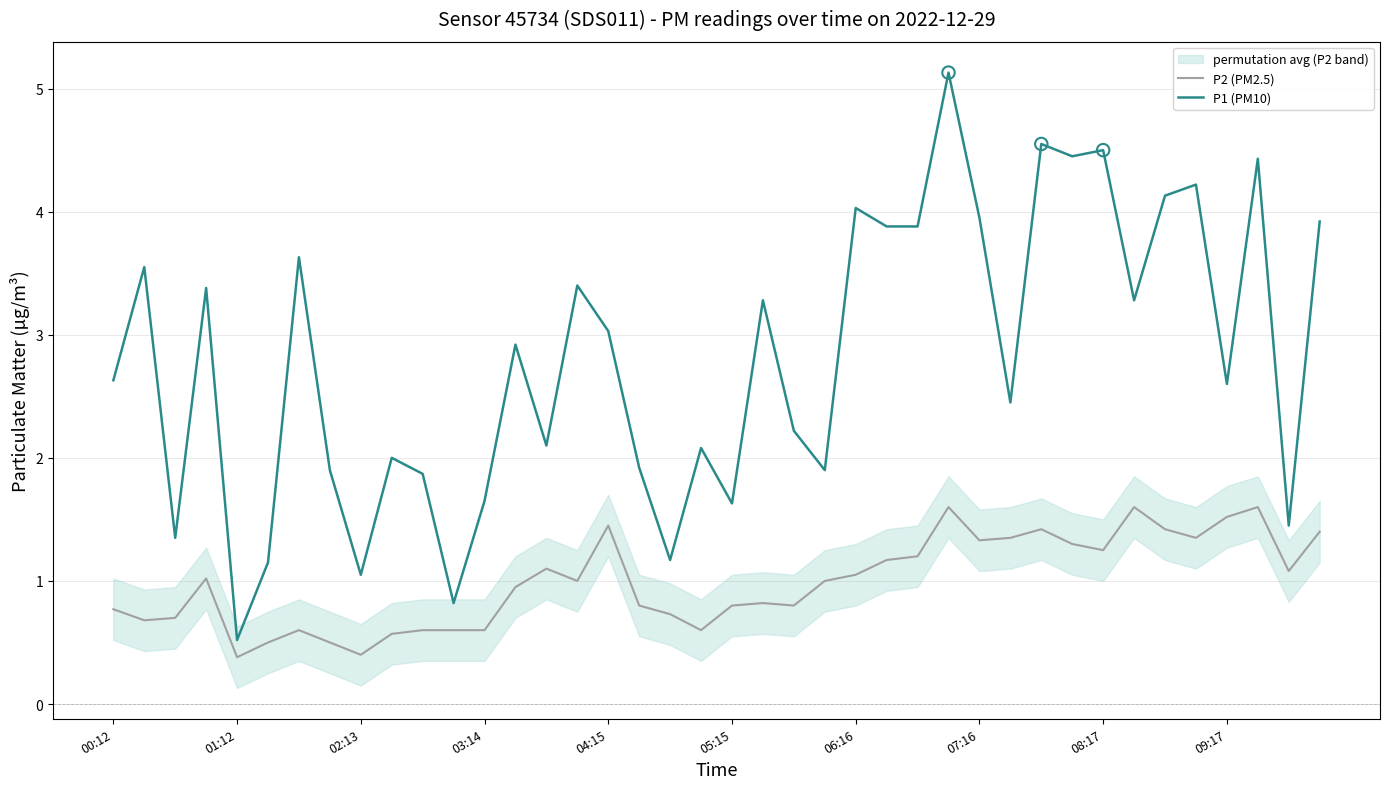

Which series contains the highest Y value?

P1 (PM10)